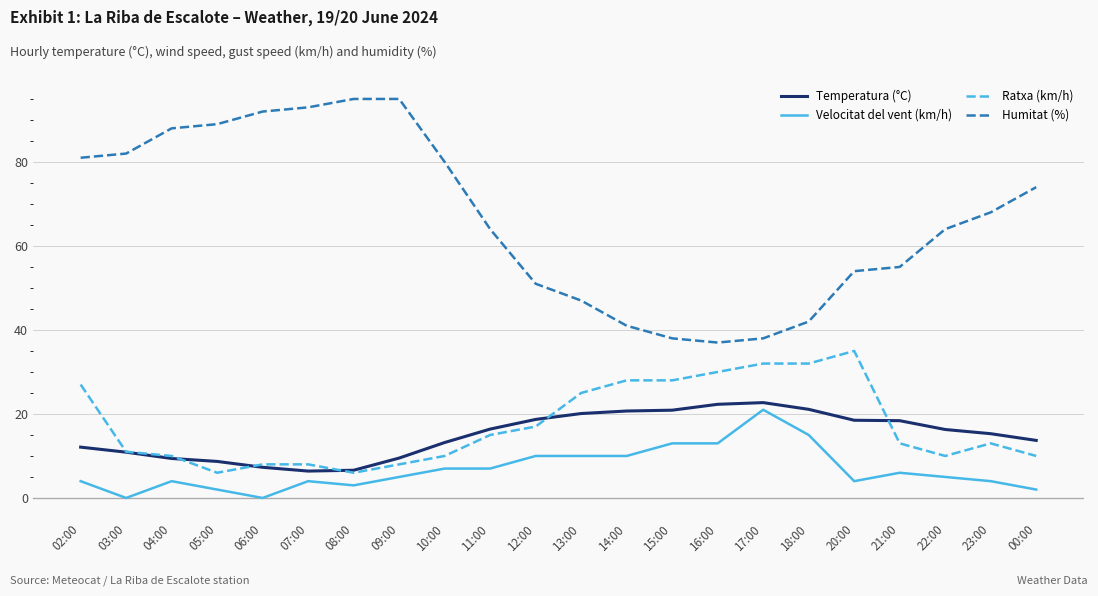

True or false: Humitat (%) and Velocitat del vent (km/h) cross at least once.

False